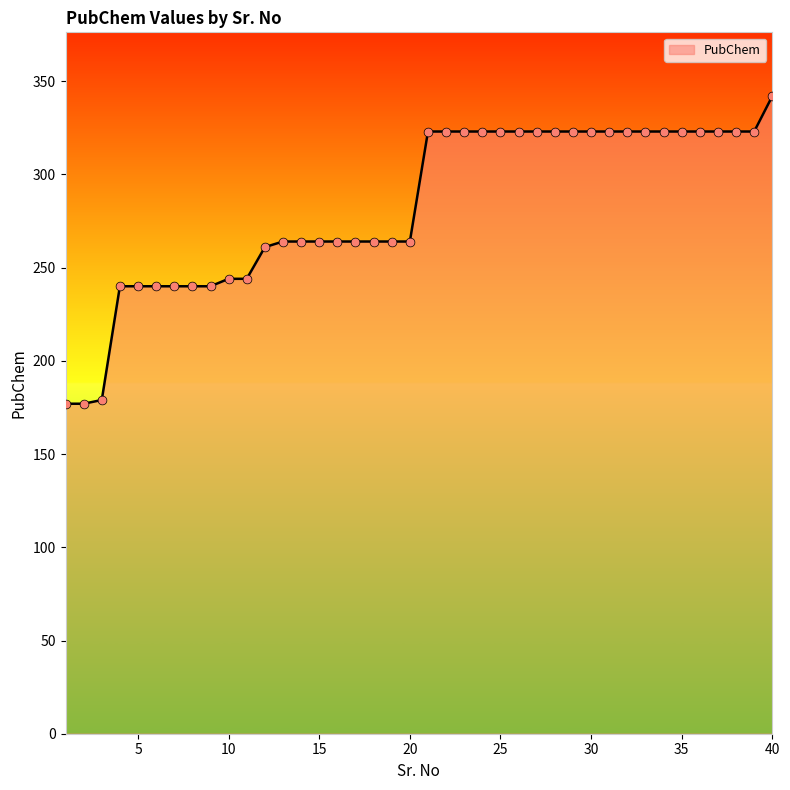

What is the greatest value displayed?

342